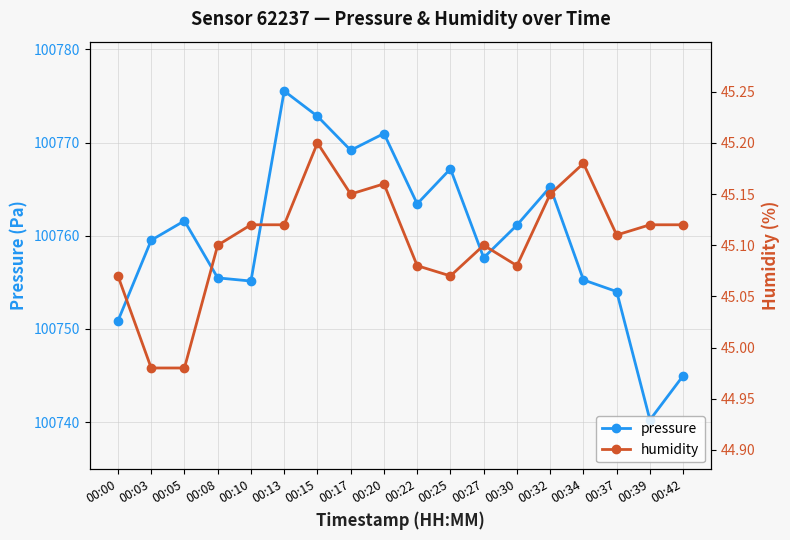

True or false: humidity and pressure intersect in this chart.

False